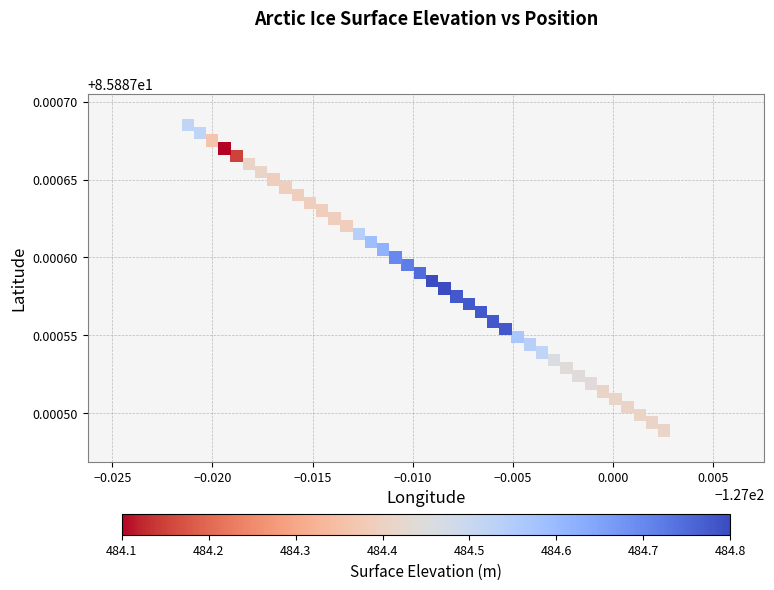

How many points are shown in the scatter plot?

40